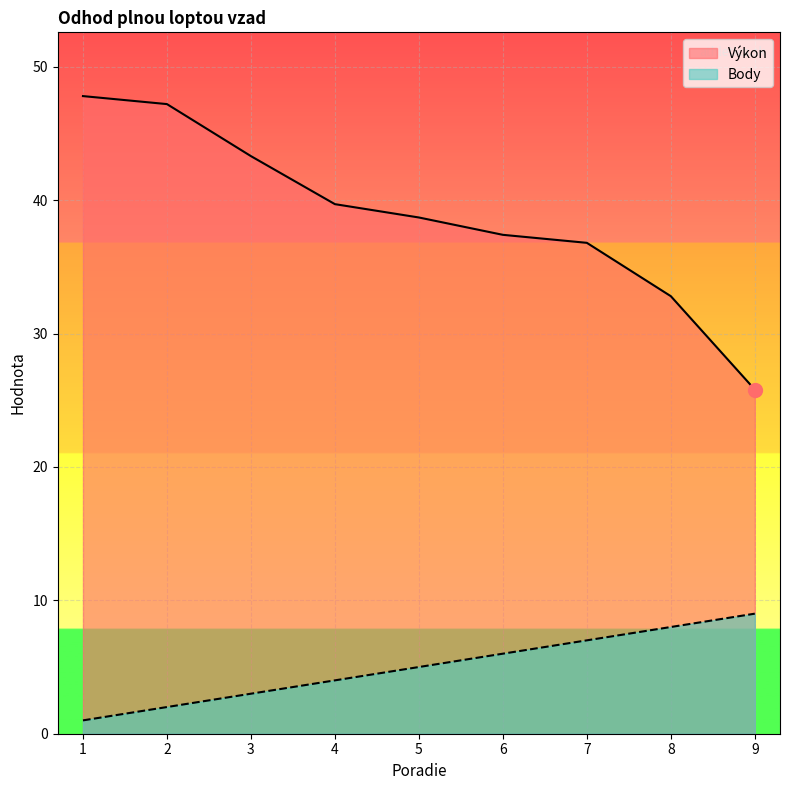

Which category has the highest value in the Výkon series?

1